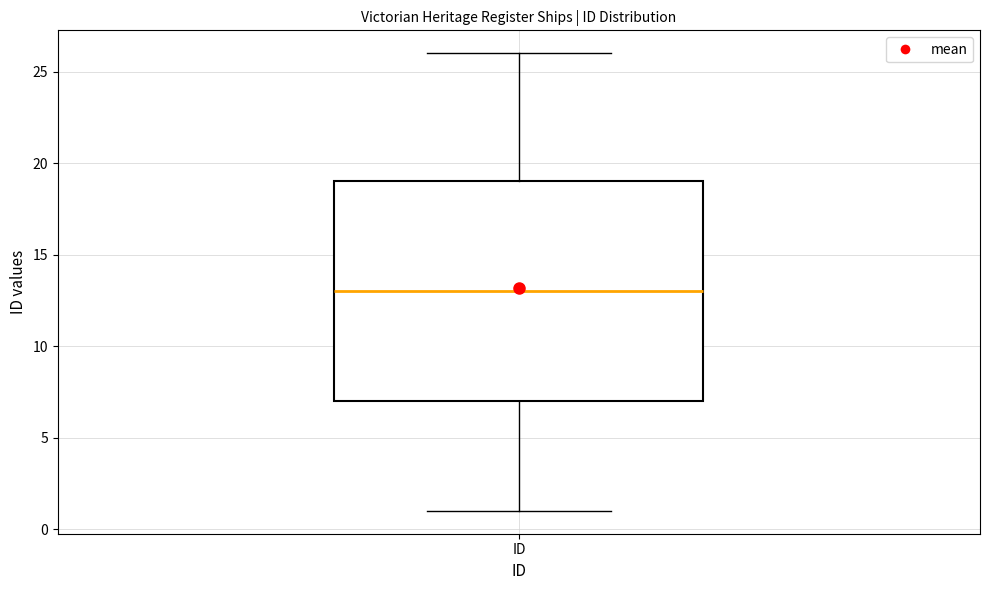

Transcribe this box plot: give where the median line is, the range the box spans, and where the two whiskers end, as read against the y-axis. The values are not printed on the chart, so give them approximately, as read against the axis.

median 13, box 7 to 19, whiskers 1 to 26